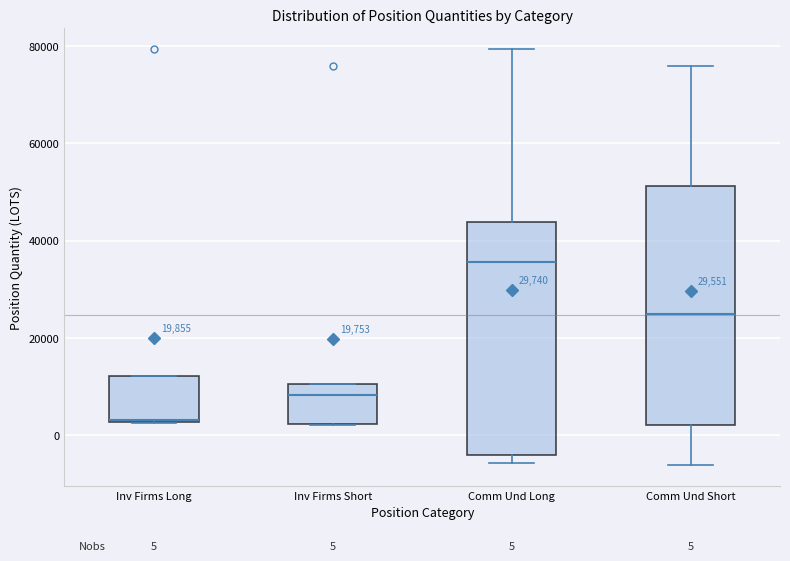

Which box has the highest median line?

Comm Und Long